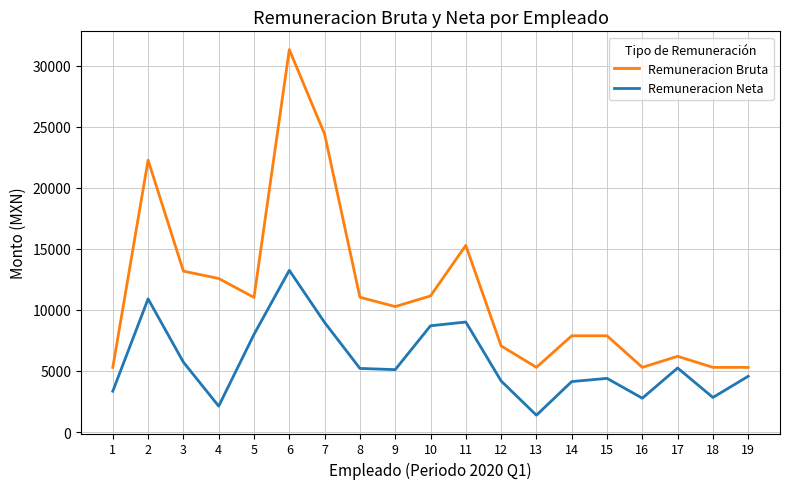

At 14, list the series in order from smallest to largest.

Remuneracion Neta, Remuneracion Bruta